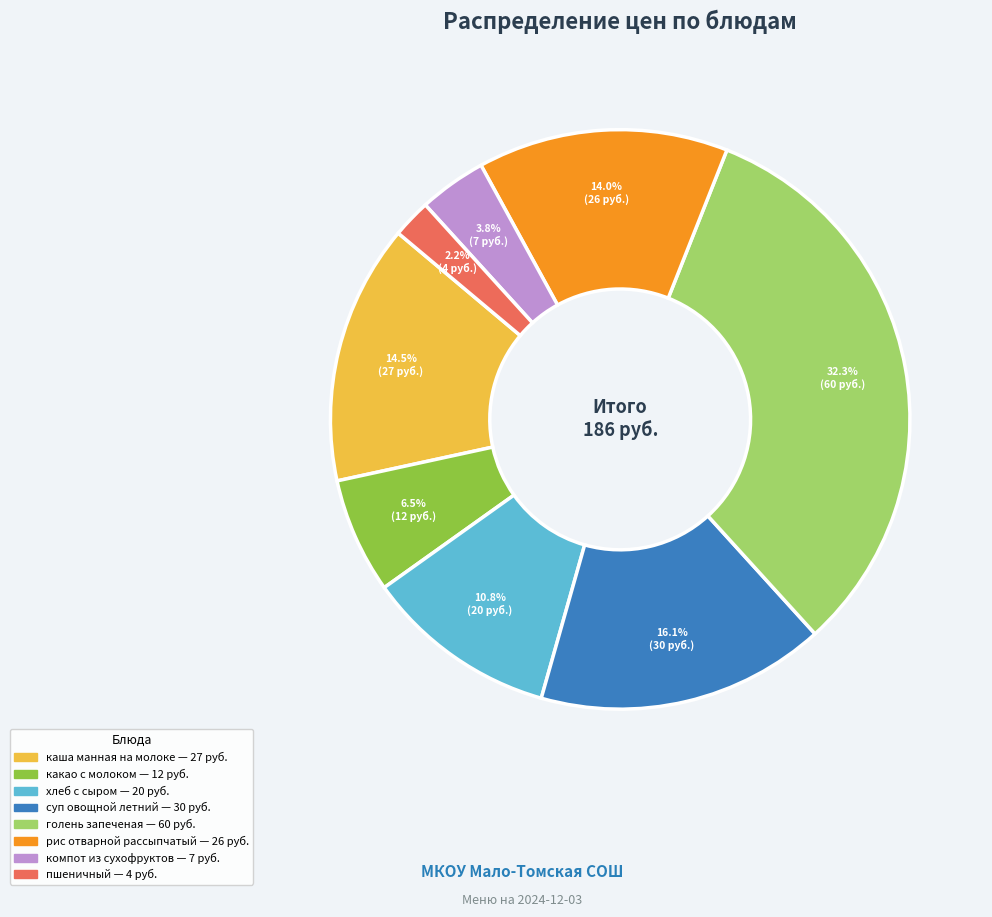

How many segments does this pie chart have?

8